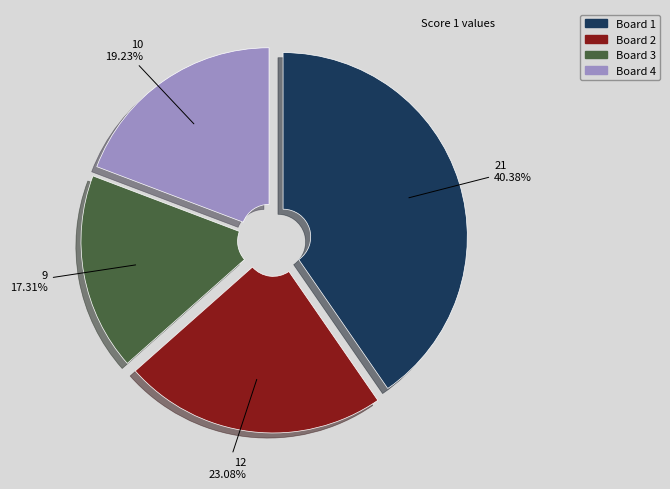

To the nearest percent, what is the difference between the Board 3 and Board 1 slice percentages?

23%